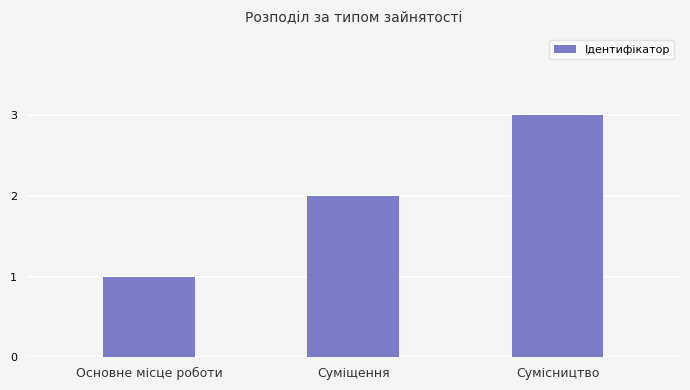

Reading left to right, what are all the values shown in this chart?

1	2	3